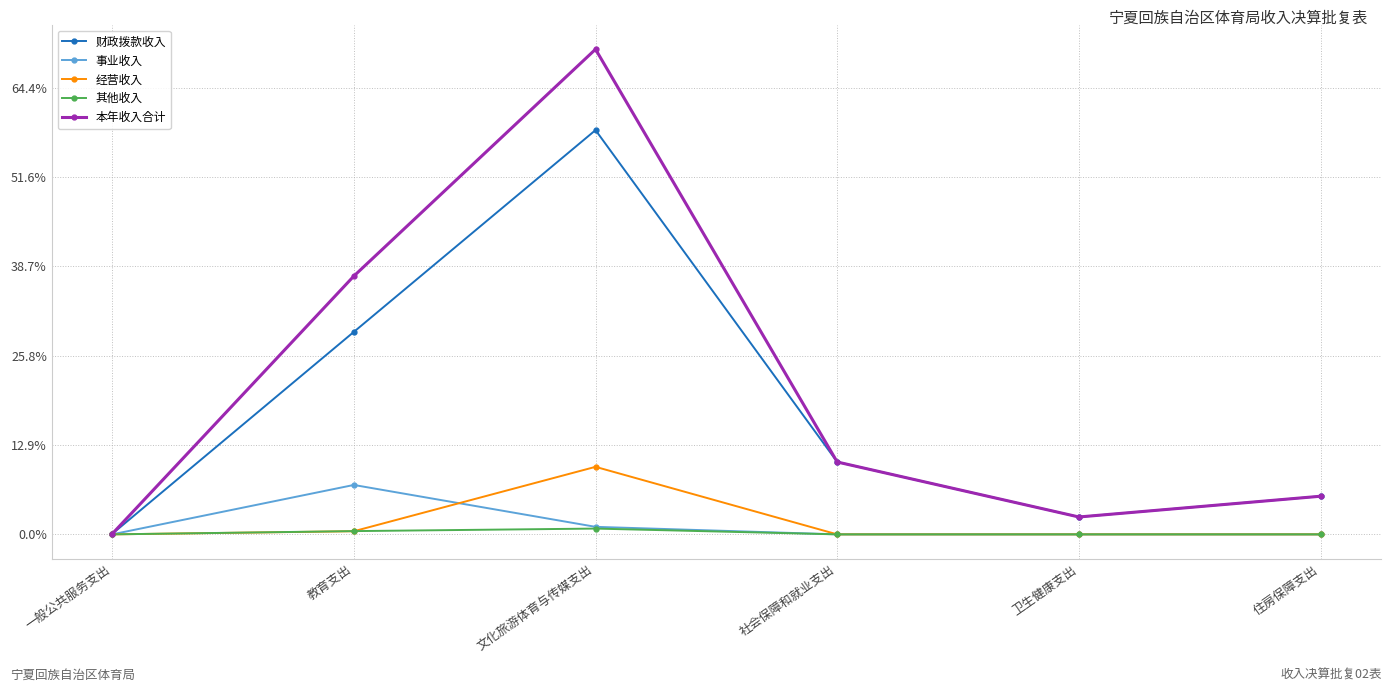

Reading left to right, transcribe all the data shown in this chart.

财政拨款收入: 100000.0	45336435.3	90516284.3	16204234.3	3893629.8	8539594.1
事业收入: 0.0	11063376.0	1687270.4	0.0	0.0	0.0
经营收入: 0.0	703628.4	15120239.0	0.0	0.0	0.0
其他收入: 0.0	729102.4	1296653.2	0.0	0.0	0.0
本年收入合计: 100000.0	57832542.1	108620446.9	16204234.3	3893629.8	8539594.1